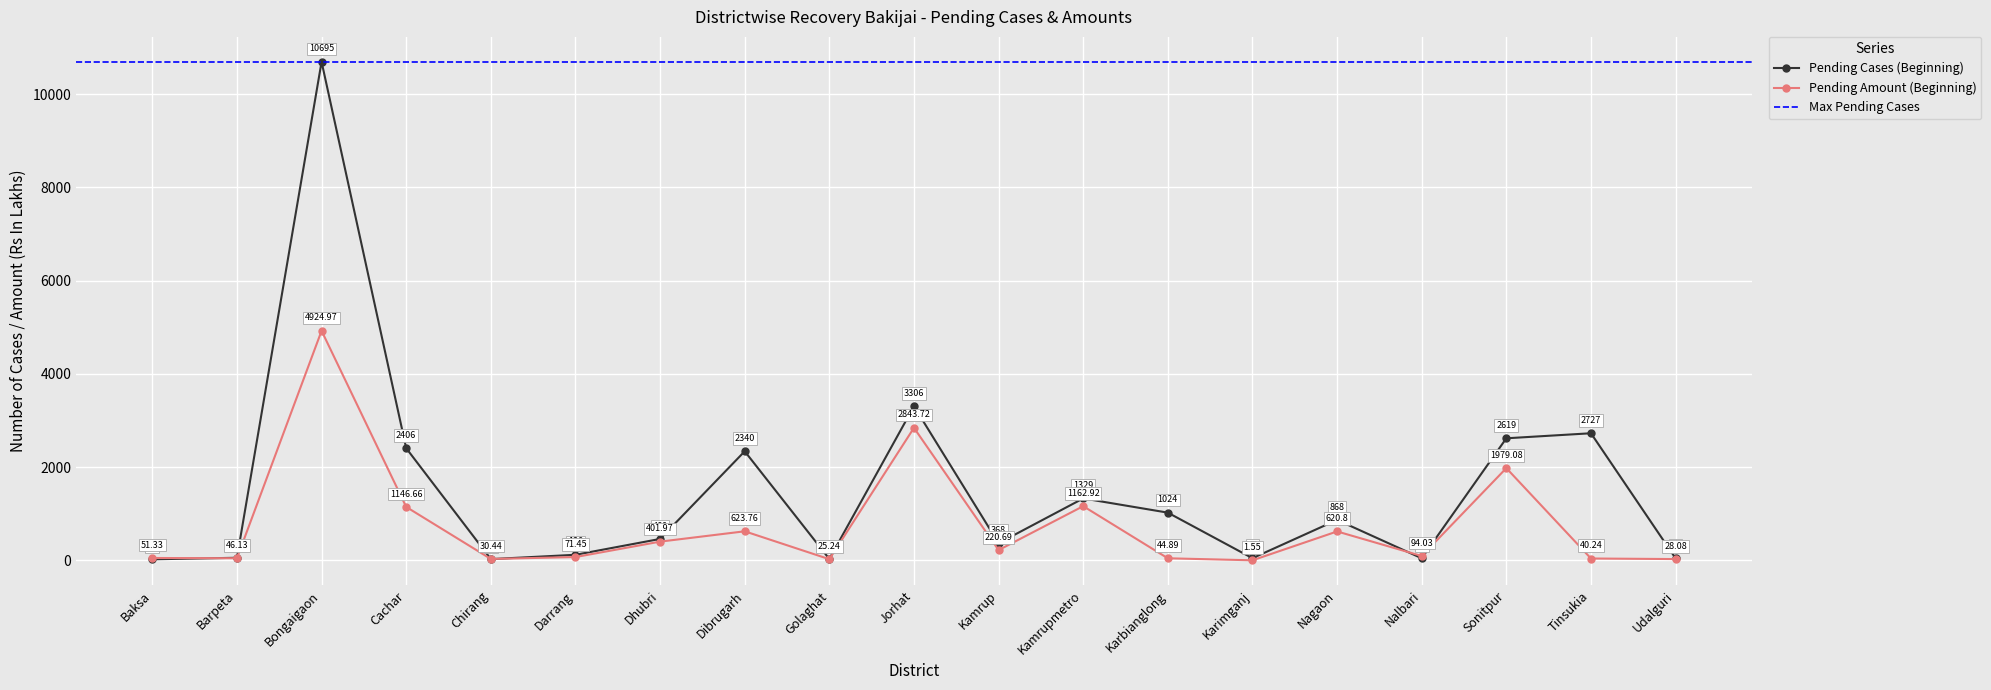

Count the number of categories in the chart.

19